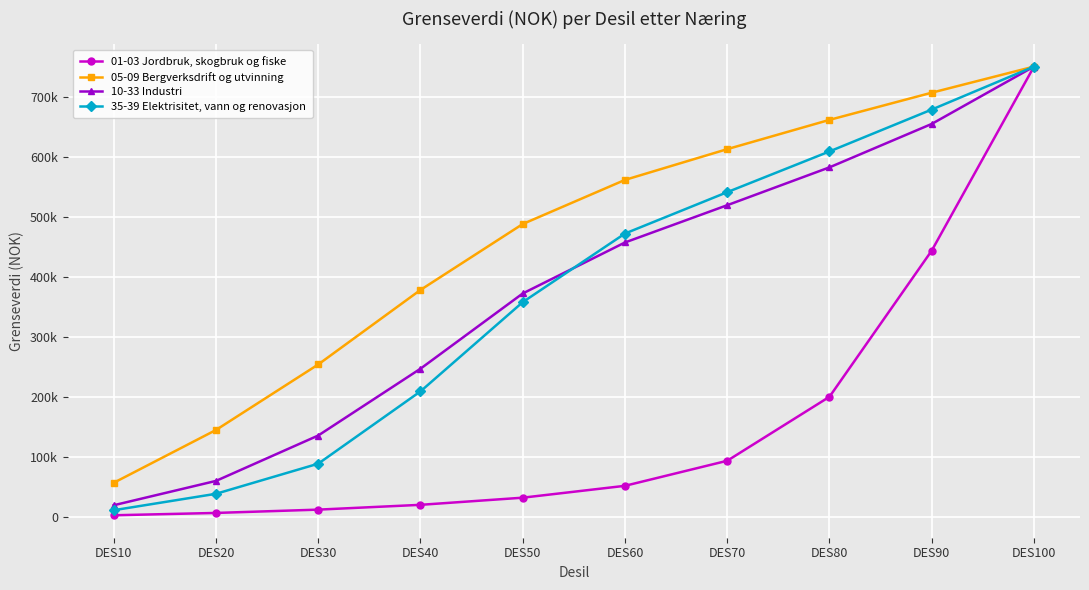

What is the total value across all series at DES10?

89620